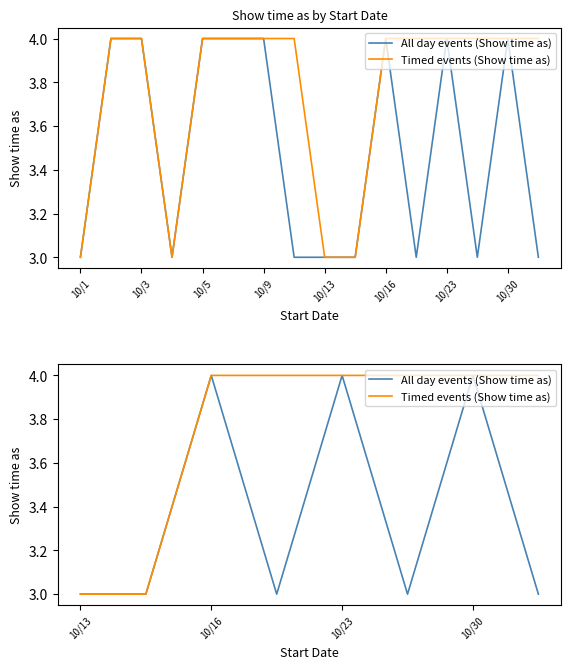

True or false: All day events (Show time as) and Timed events (Show time as) intersect in this chart.

False